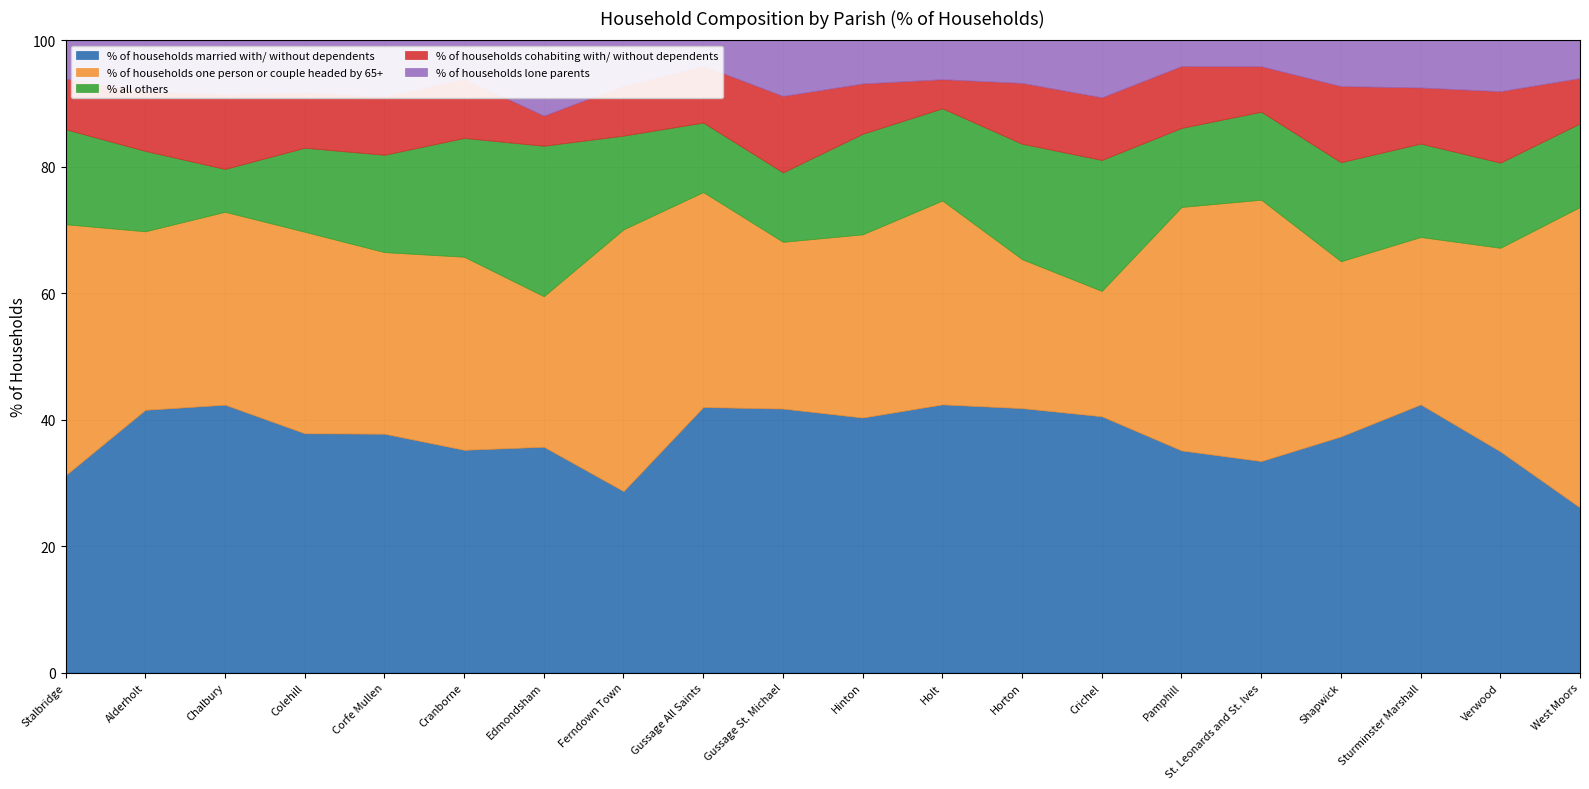

Reading right to left, transcribe all the data shown in this chart.

% of households married with/ without dependents: West Moors=26.1	Verwood=35.0	Sturminster Marshall=42.4	Shapwick=37.3	St. Leonards and St. Ives=33.5	Pamphill=35.1	Crichel=40.5	Horton=41.8	Holt=42.4	Hinton=40.3	Gussage St. Michael=41.8	Gussage All Saints=42.0	Ferndown Town=28.7	Edmondsham=35.7	Cranborne=35.2	Corfe Mullen=37.8	Colehill=37.9	Chalbury=42.4	Alderholt=41.6	Stalbridge=31.2
% of households one person or couple headed by 65+: West Moors=47.5	Verwood=32.2	Sturminster Marshall=26.5	Shapwick=27.7	St. Leonards and St. Ives=41.3	Pamphill=38.5	Crichel=19.8	Horton=23.6	Holt=32.2	Hinton=29.0	Gussage St. Michael=26.4	Gussage All Saints=34.0	Ferndown Town=41.4	Edmondsham=23.8	Cranborne=30.5	Corfe Mullen=28.7	Colehill=31.9	Chalbury=30.5	Alderholt=28.2	Stalbridge=39.7
% all others: West Moors=13.2	Verwood=13.5	Sturminster Marshall=14.8	Shapwick=15.7	St. Leonards and St. Ives=13.9	Pamphill=12.5	Crichel=20.7	Horton=18.3	Holt=14.6	Hinton=15.9	Gussage St. Michael=11.0	Gussage All Saints=11.0	Ferndown Town=14.8	Edmondsham=23.8	Cranborne=18.8	Corfe Mullen=15.4	Colehill=13.3	Chalbury=6.8	Alderholt=12.7	Stalbridge=15.0
% of households cohabiting with/ without dependents: West Moors=7.2	Verwood=11.3	Sturminster Marshall=8.9	Shapwick=12.0	St. Leonards and St. Ives=7.2	Pamphill=9.8	Crichel=9.9	Horton=9.6	Holt=4.6	Hinton=8.0	Gussage St. Michael=12.1	Gussage All Saints=9.0	Ferndown Town=7.9	Edmondsham=4.8	Cranborne=9.4	Corfe Mullen=9.2	Colehill=8.8	Chalbury=11.9	Alderholt=9.5	Stalbridge=8.0
% of households lone parents: West Moors=6.0	Verwood=8.0	Sturminster Marshall=7.5	Shapwick=7.2	St. Leonards and St. Ives=4.1	Pamphill=4.1	Crichel=9.0	Horton=6.7	Holt=6.1	Hinton=6.8	Gussage St. Michael=8.8	Gussage All Saints=4.0	Ferndown Town=7.1	Edmondsham=11.9	Cranborne=6.0	Corfe Mullen=8.9	Colehill=8.2	Chalbury=8.5	Alderholt=8.0	Stalbridge=6.0